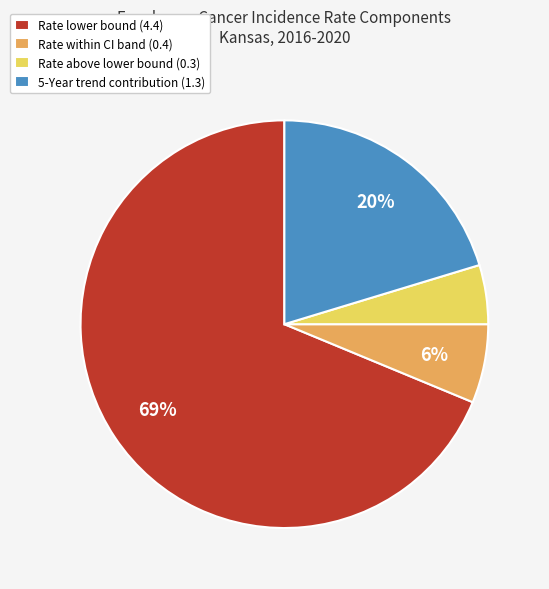

Do Rate lower bound (4.4) and Rate within CI band (0.4) together represent more than half of the pie?

Yes